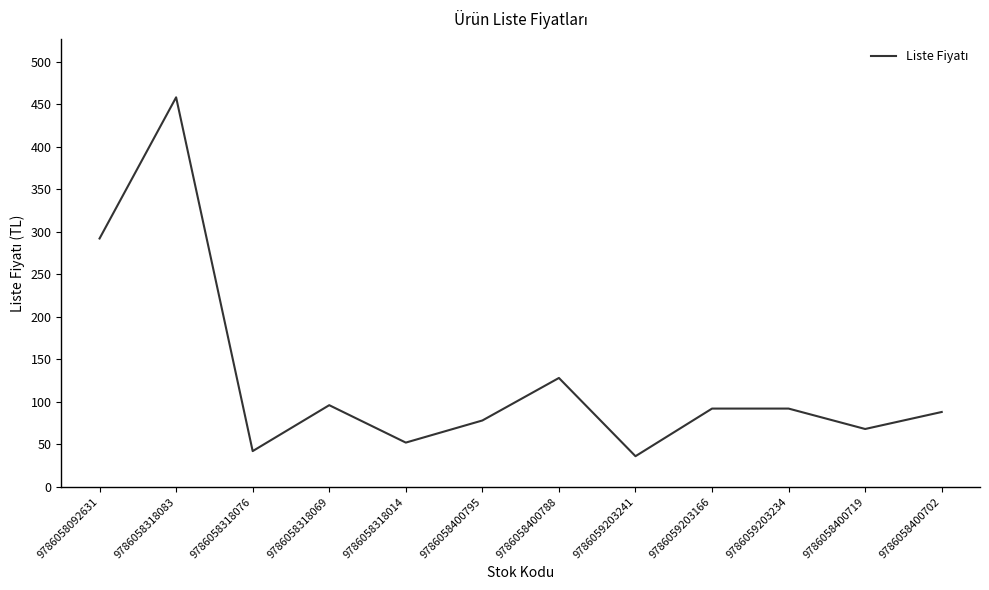

What is the average value?

127